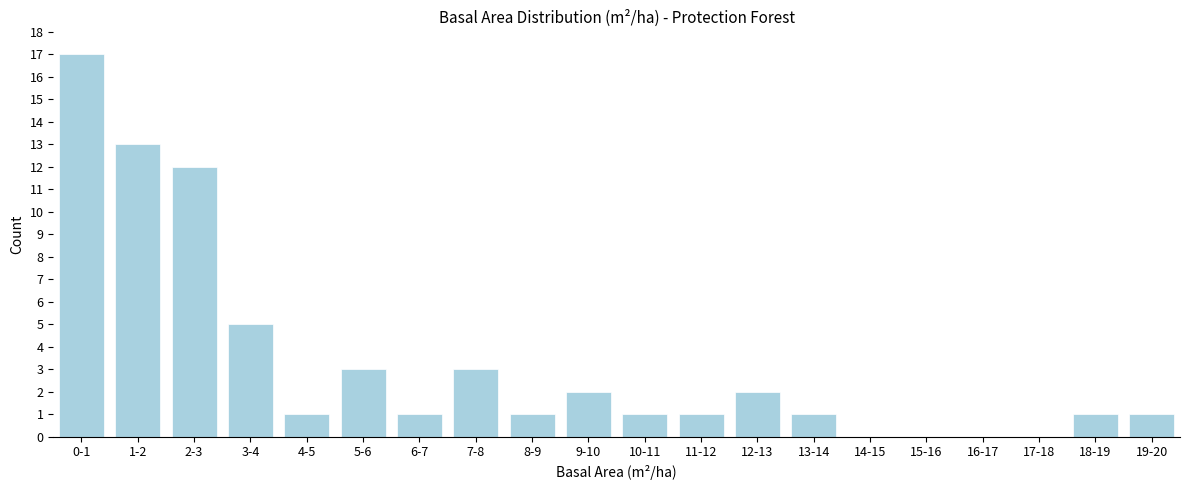

Reading right to left, what are all the values shown in this chart?

19-20=1	18-19=1	17-18=0	16-17=0	15-16=0	14-15=0	13-14=1	12-13=2	11-12=1	10-11=1	9-10=2	8-9=1	7-8=3	6-7=1	5-6=3	4-5=1	3-4=5	2-3=12	1-2=13	0-1=17